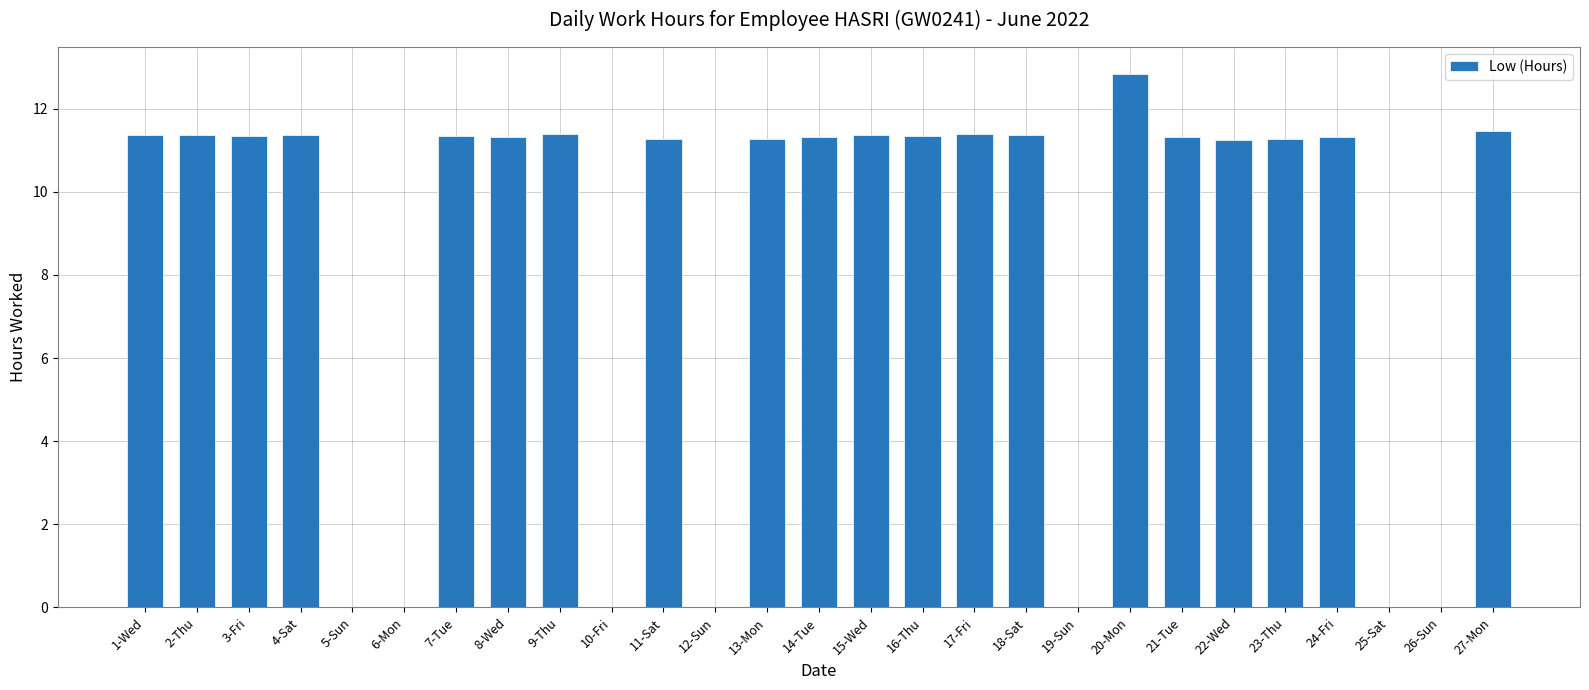

The value at 20-Mon is 12.8. True or false?

True